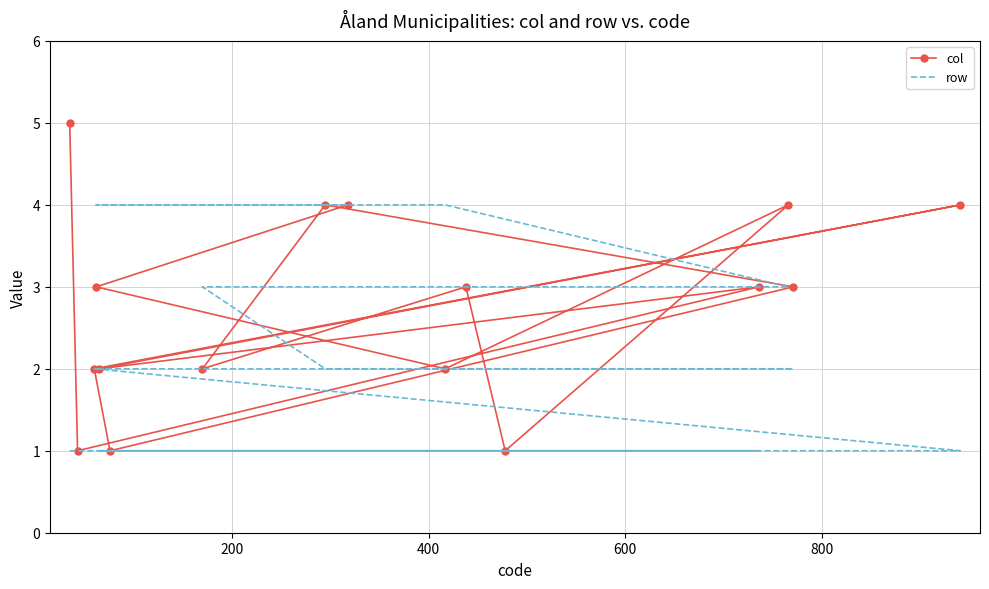

Rank the series by their maximum value, from highest to lowest.

col, row